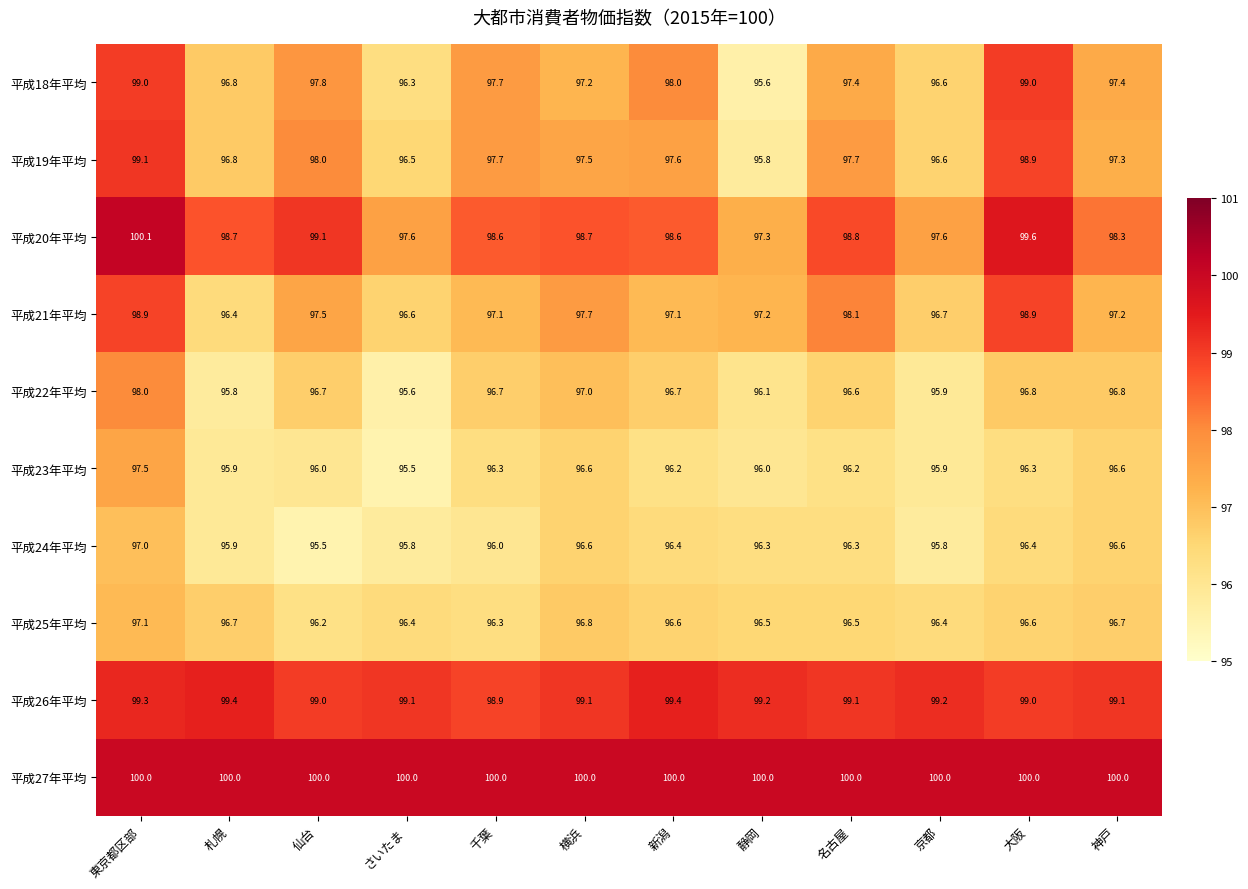

What is the sum of the 平成24年平均 values at 千葉 and 静岡?

192.3